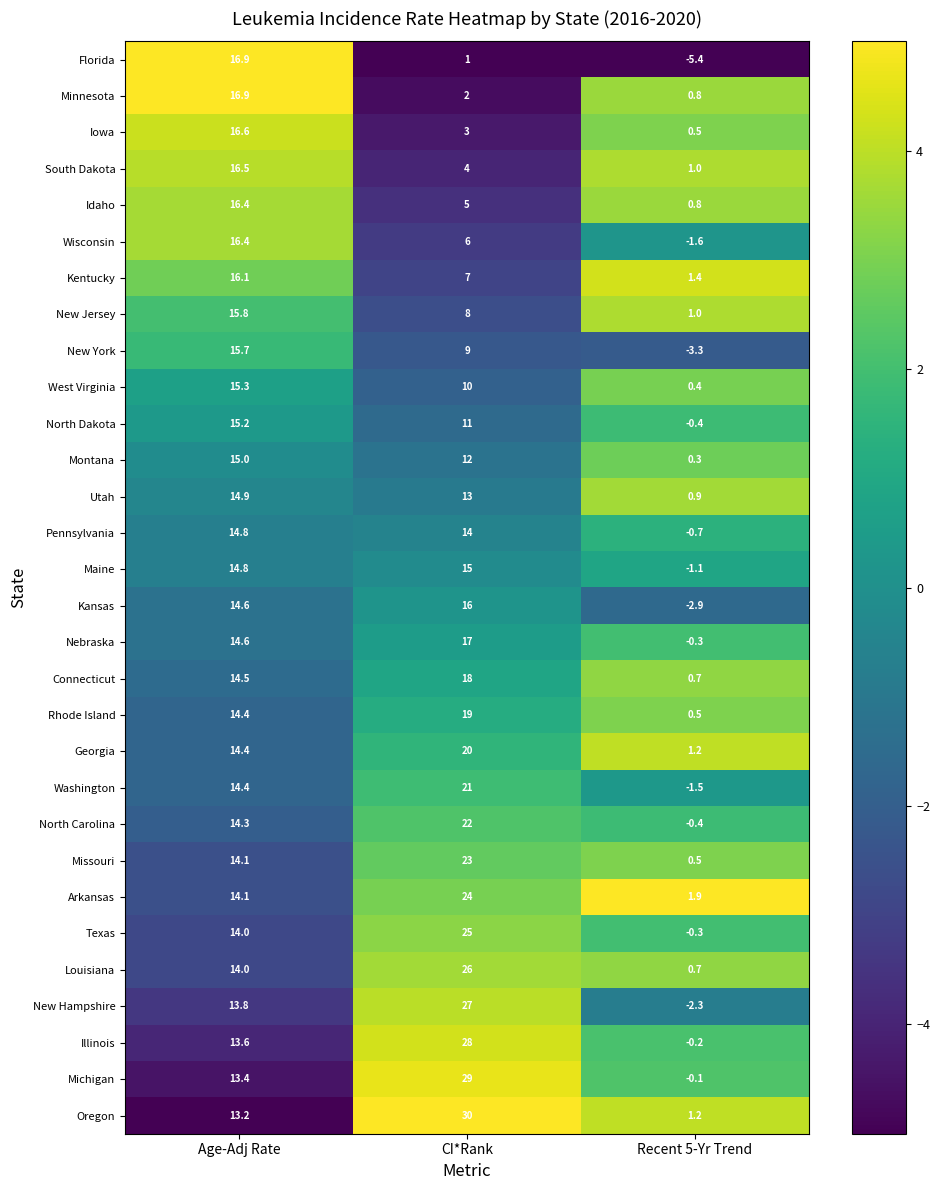

At which label is Texas closest to 12?

Age-Adj Rate